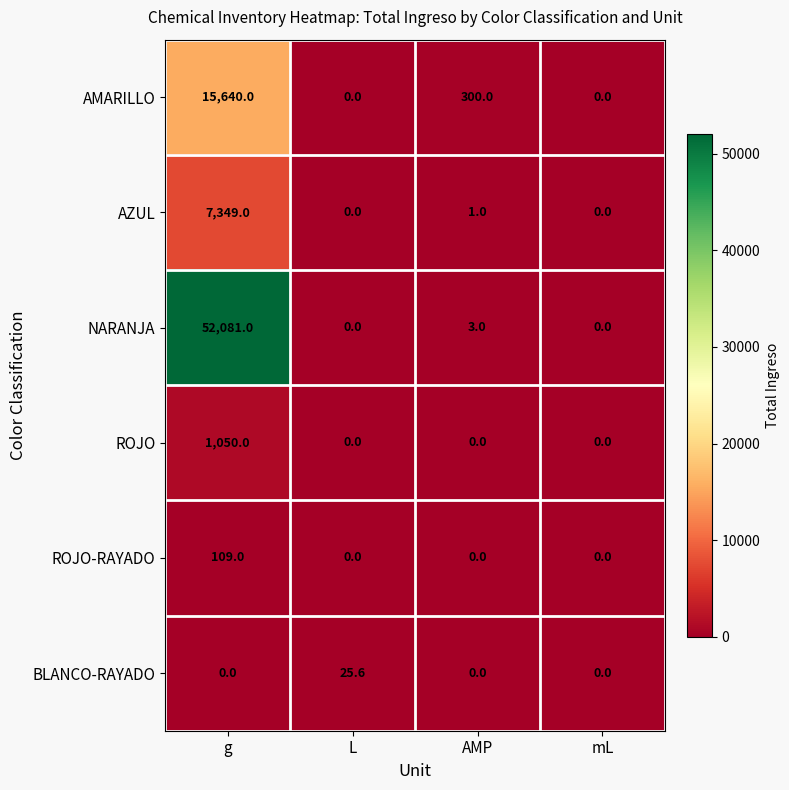

What is the average value of the AMARILLO series?

3985.0